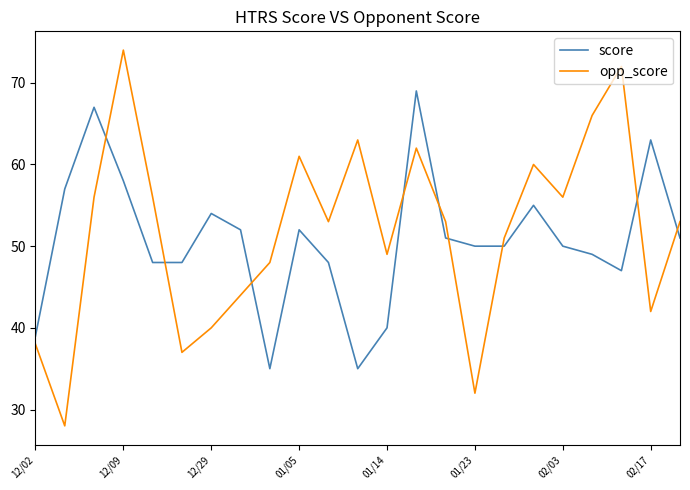

What is the minimum value for opp_score?

28